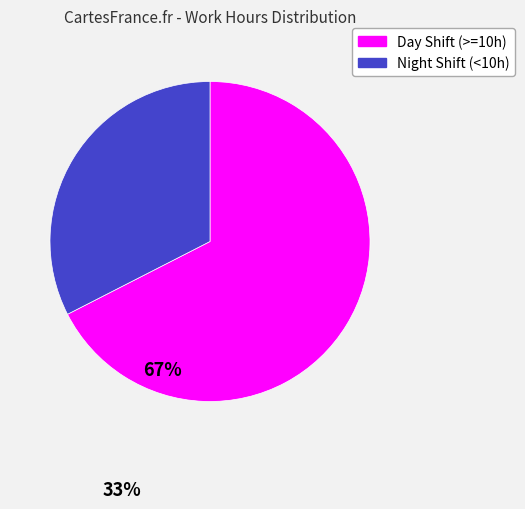

Is there a majority slice in this chart?

Yes